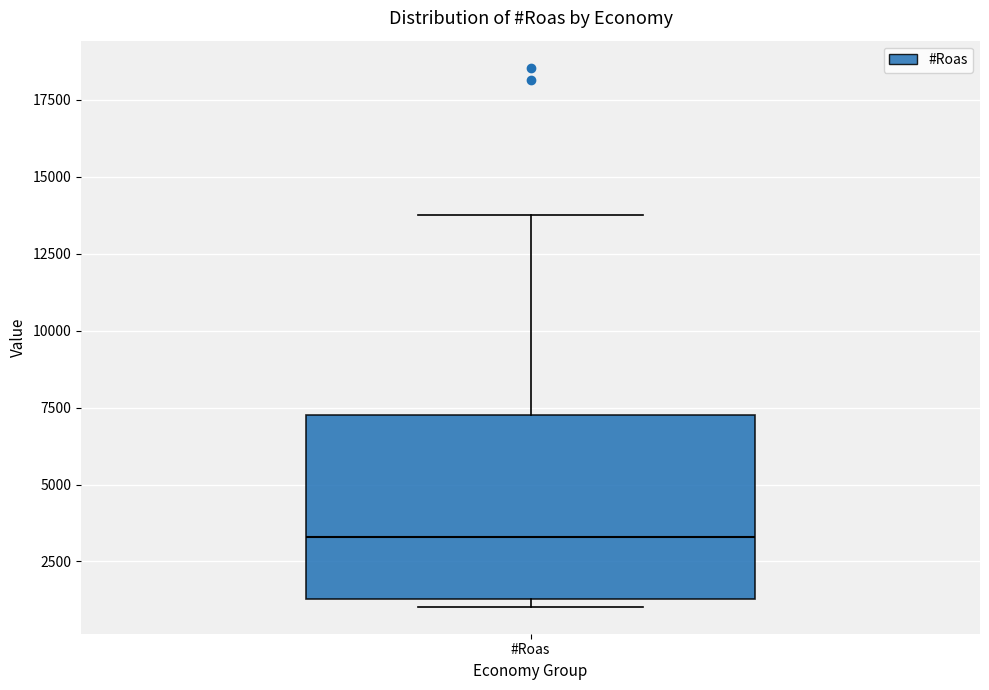

Where is the lower edge of the box for #Roas on the y-axis? The values are not printed on the chart, so give them approximately, as read against the axis.

1500